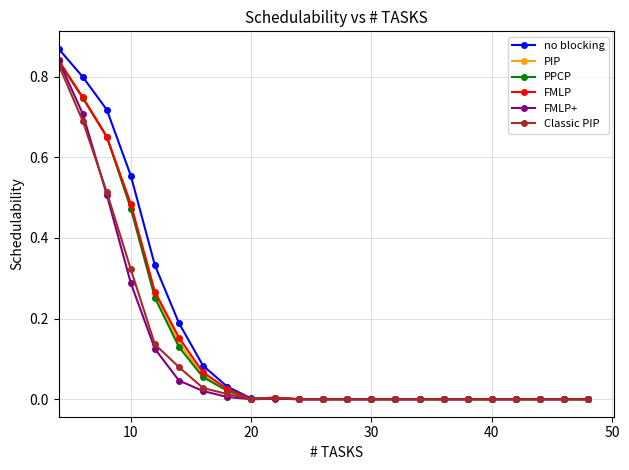

Which series has the widest spread of values?

no blocking